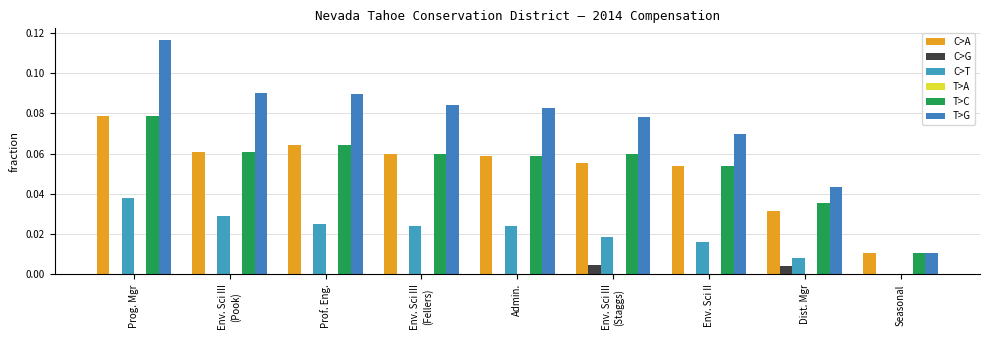

Between Seasonal and Env. Sci II, which is larger?

Env. Sci II